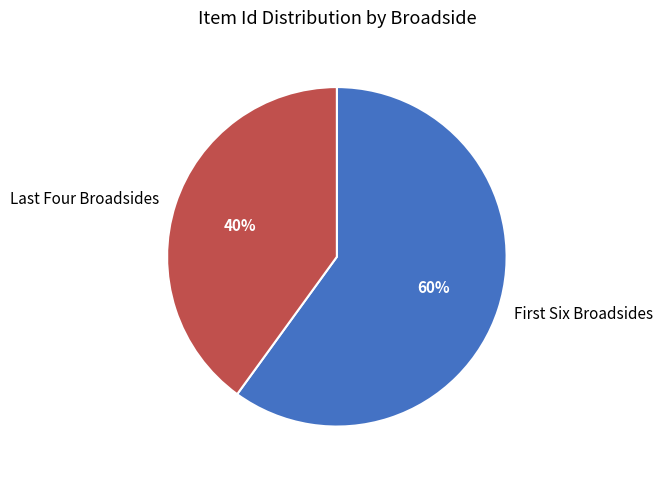

What is the majority slice?

First Six Broadsides